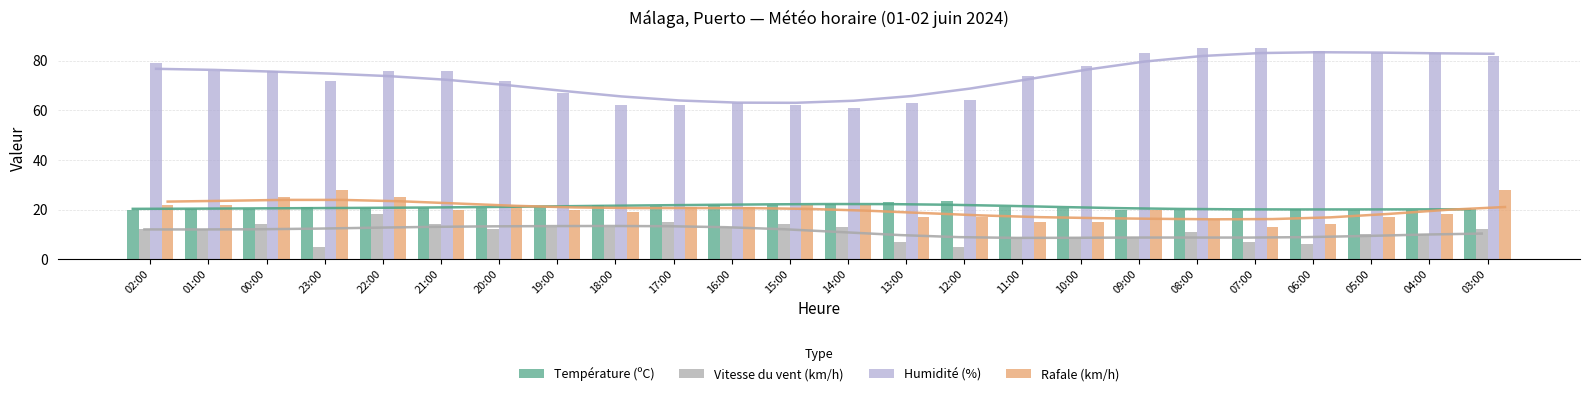

Where is Vitesse du vent (km/h) nearest to the value 11?

08:00